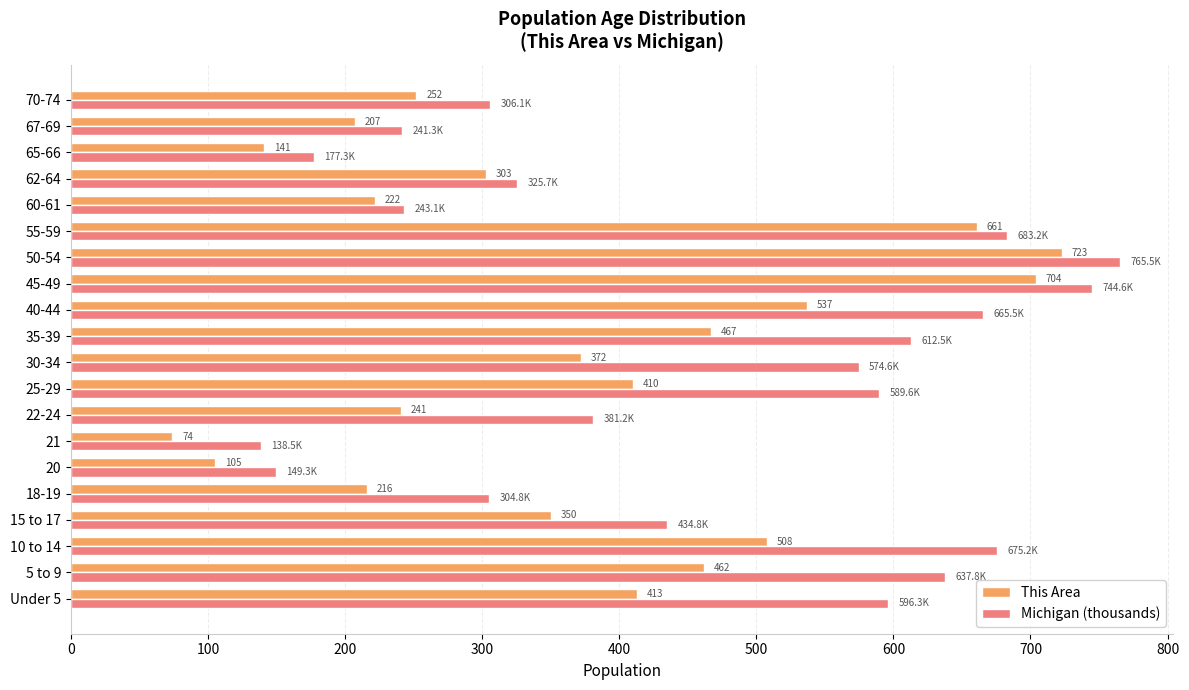

At which label is This Area closest to 398?

25-29